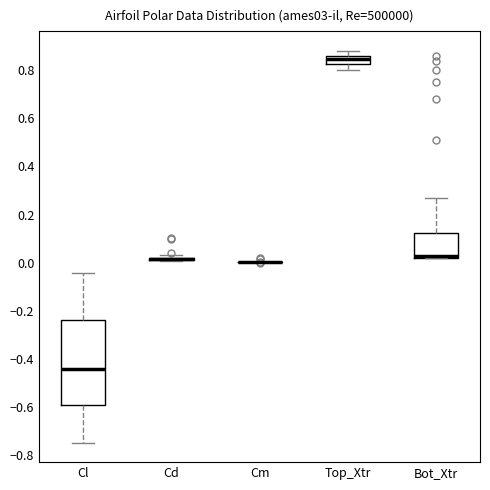

Comparing the boxes themselves (not the whiskers), which one is the tallest?

Cl